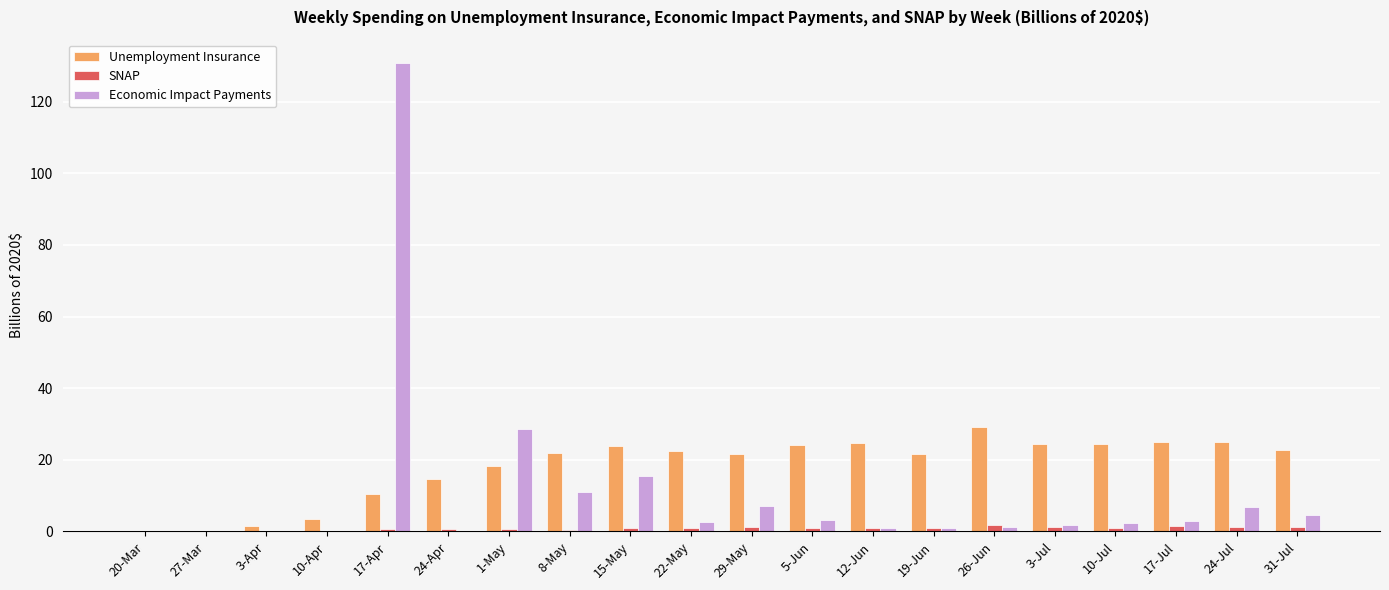

What is the sum of all Unemployment Insurance values?

359.9